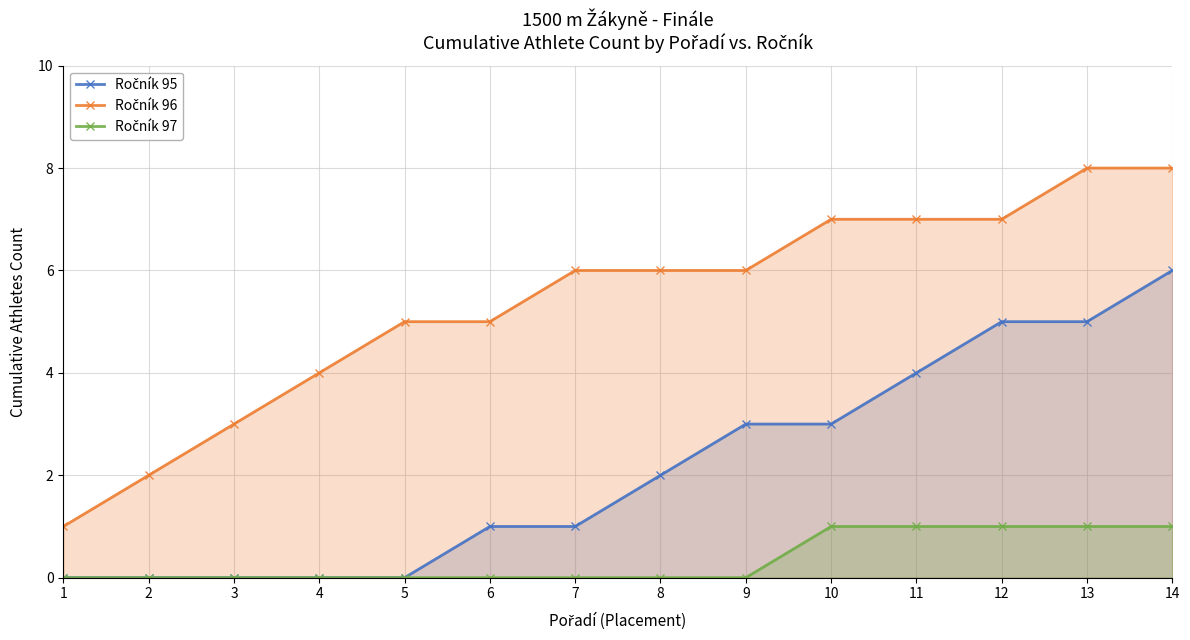

At which category is the sum across all series the highest?

14